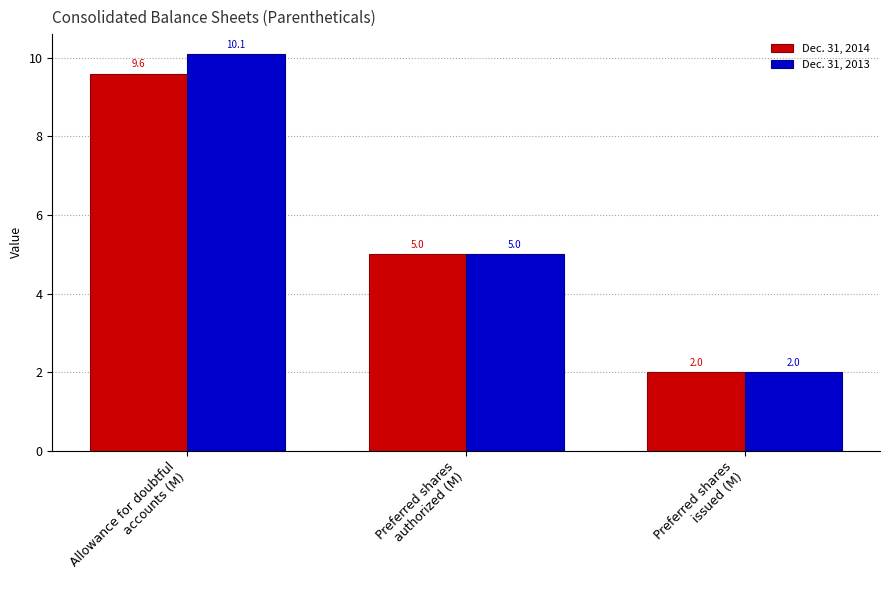

True or false: Dec. 31, 2014 has a value of 9.6 at Allowance for doubtful
accounts (M).

True